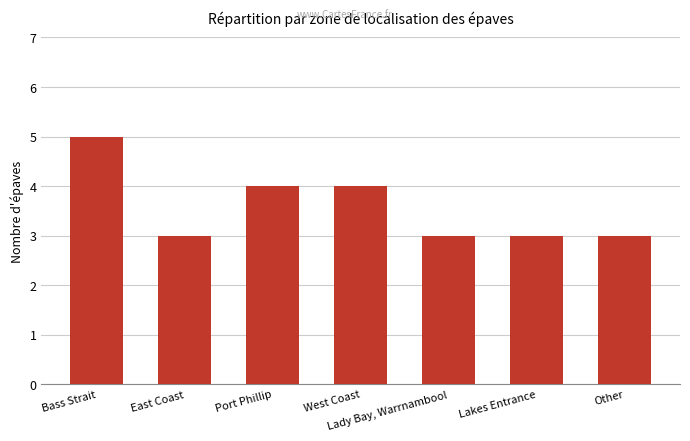

What is the minimum value shown in the chart?

3